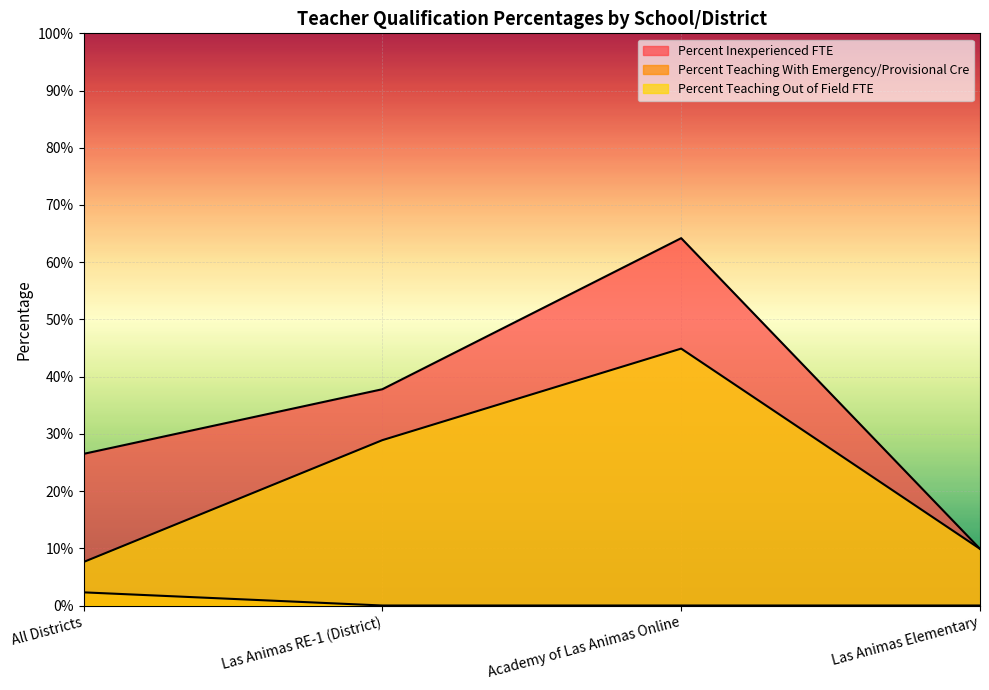

True or false: Percent Teaching Out of Field FTE has more than 0 points higher than both neighbors.

True